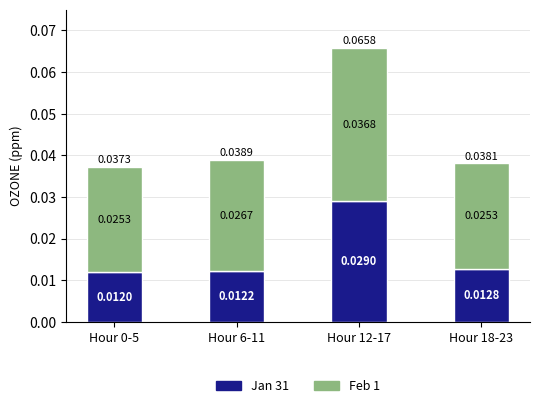

At which category is the sum across all series the highest?

Hour 12-17